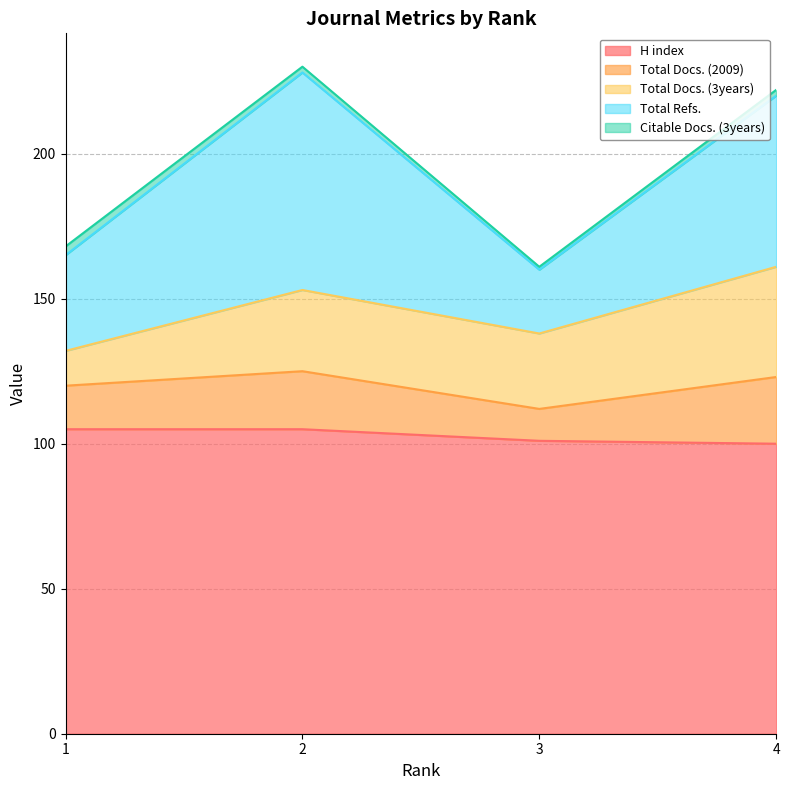

At which category does Total Refs. reach its first local peak?

2